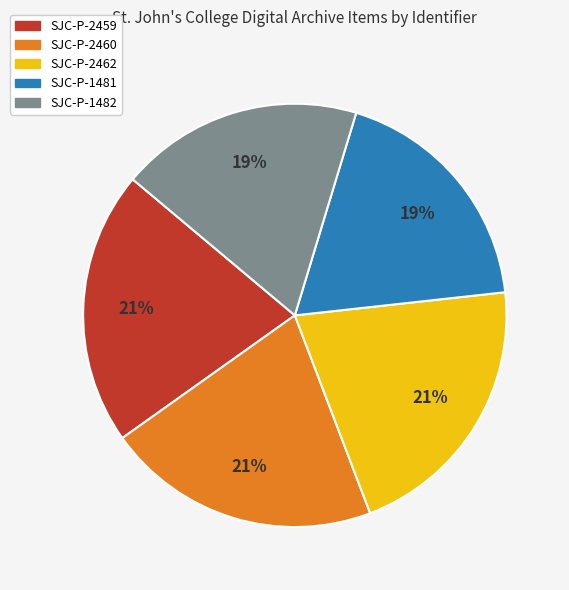

Do SJC-P-2459 and SJC-P-2460 together represent more than half of the pie?

No